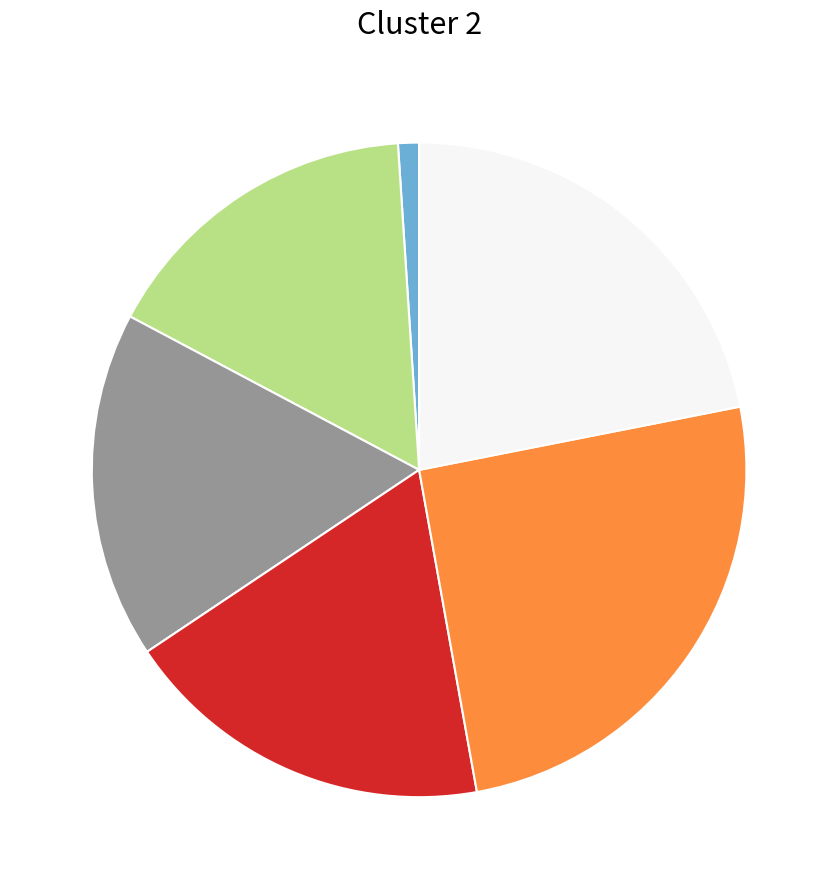

Does any single category account for the majority?

No